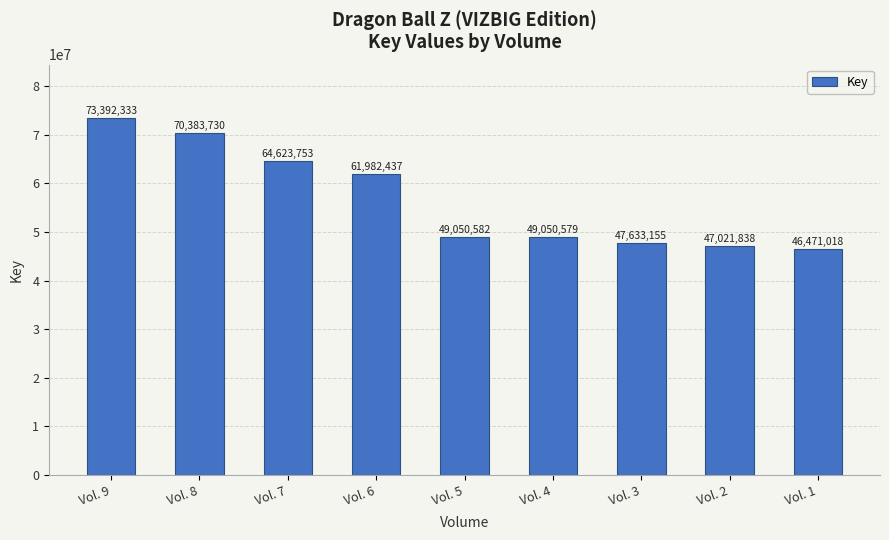

How many values are below 49050582?

4